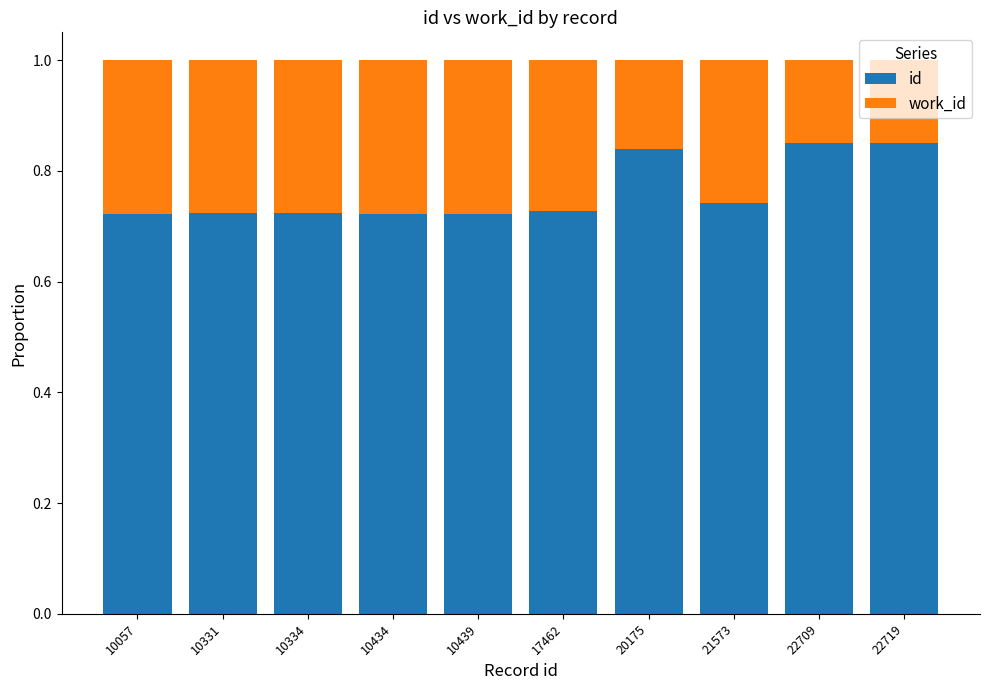

What is the total value across all series at 10331?

1.0